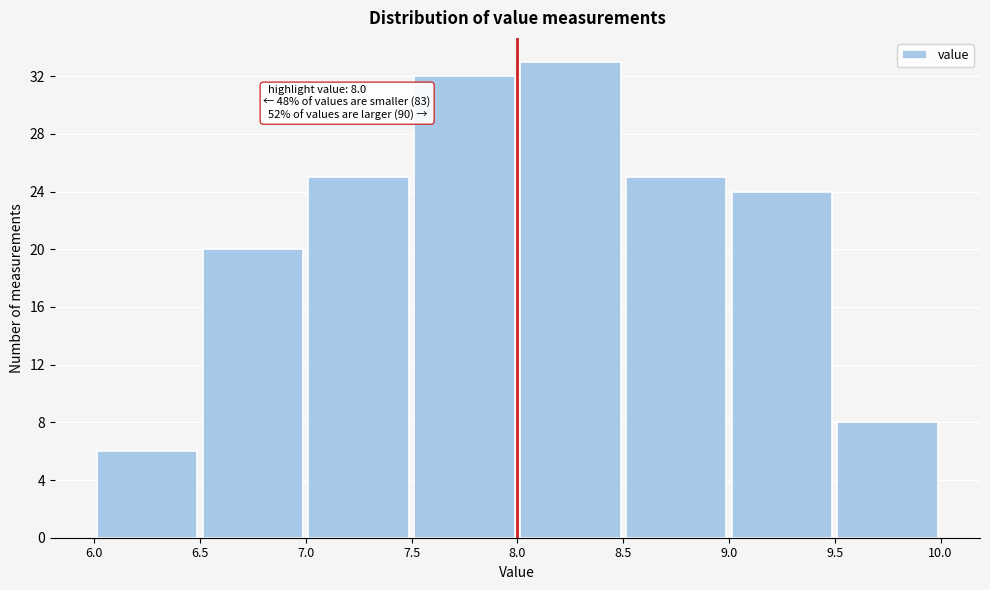

Which range on the x-axis has the tallest bar?

8.0 to 8.5